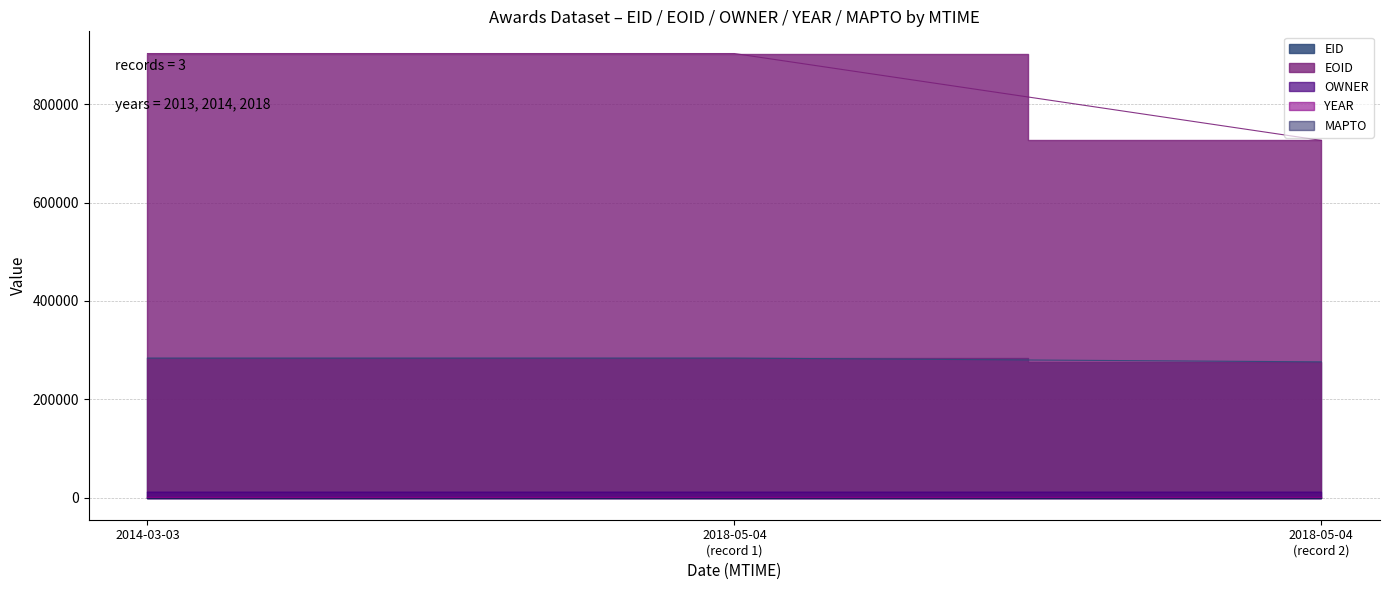

The EID series shows 283548 at 2014-03-03. True or false?

True